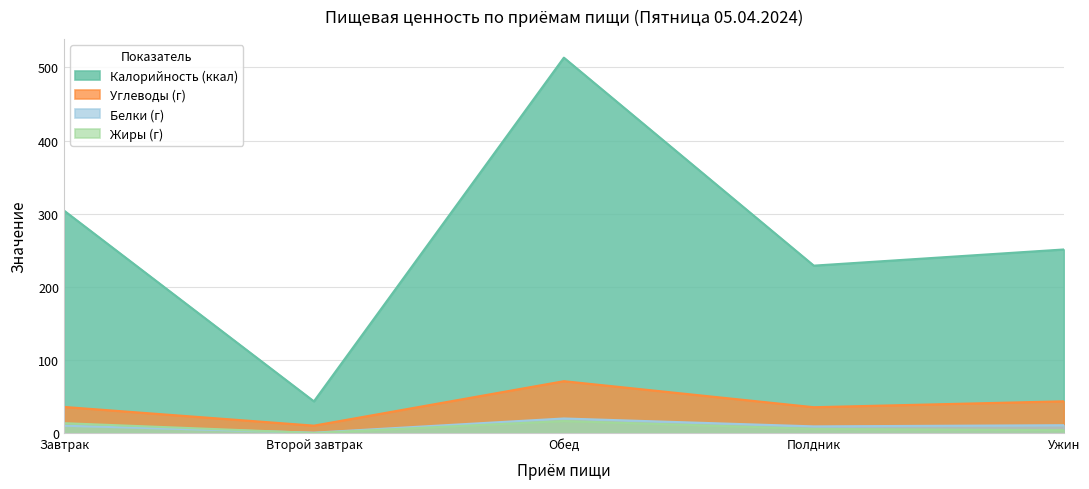

Is the value of Углеводы (г) at Второй завтрак greater than the value of Белки (г) at Полдник?

Yes